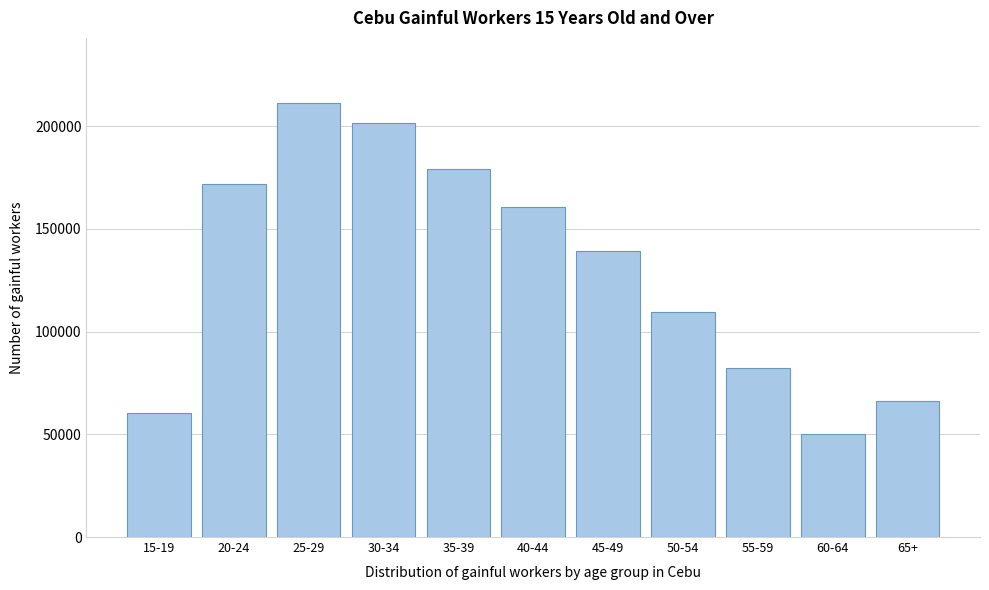

Reading left to right, extract all data points from this chart.

60206	172028	211220	201513	179003	160448	139258	109408	82137	50066	66042